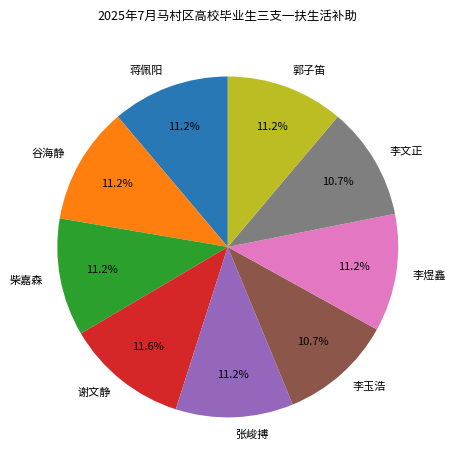

Is there a majority slice in this chart?

No